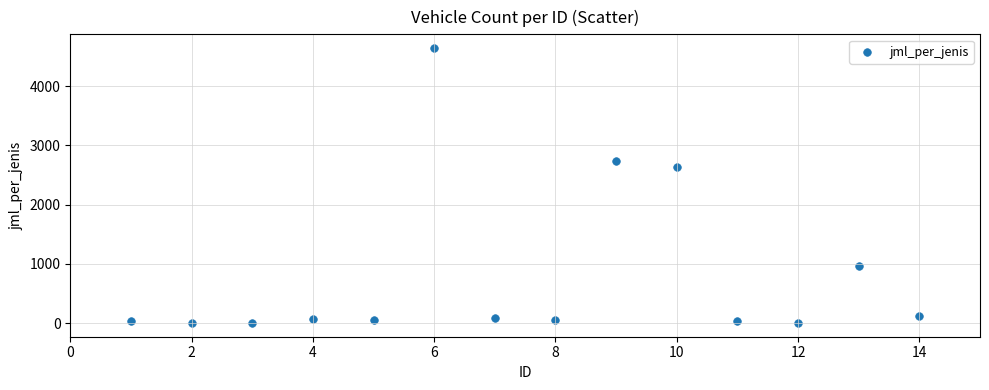

What is the range of Y values (max minus min)?

4639